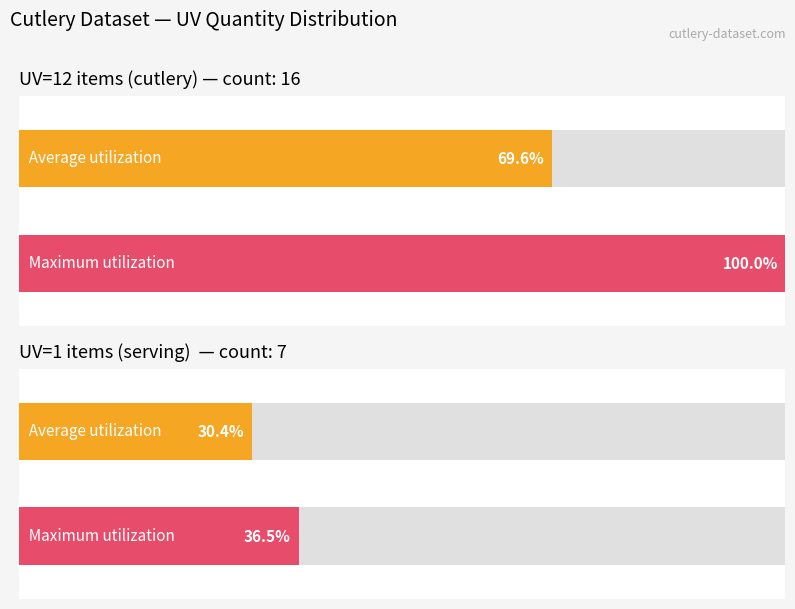

Does the chart contain any negative values?

No